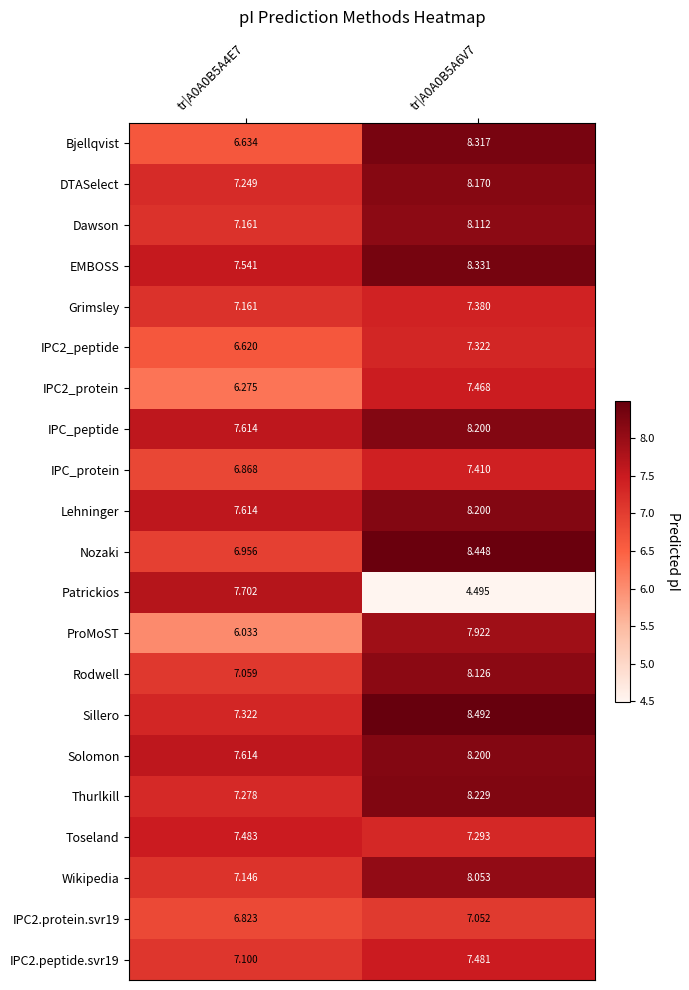

Which label corresponds to the largest value in the chart?

tr|A0A0B5A6V7